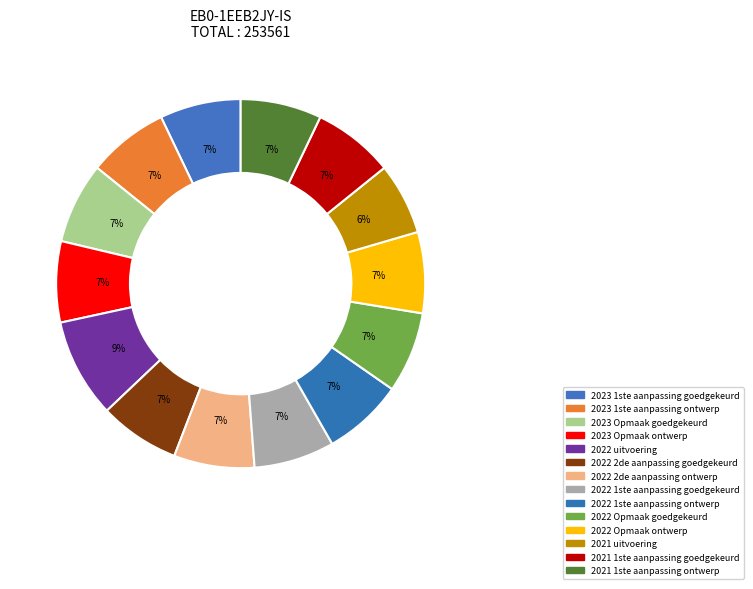

Between 2021 uitvoering and 2022 1ste aanpassing goedgekeurd, which is larger?

2022 1ste aanpassing goedgekeurd